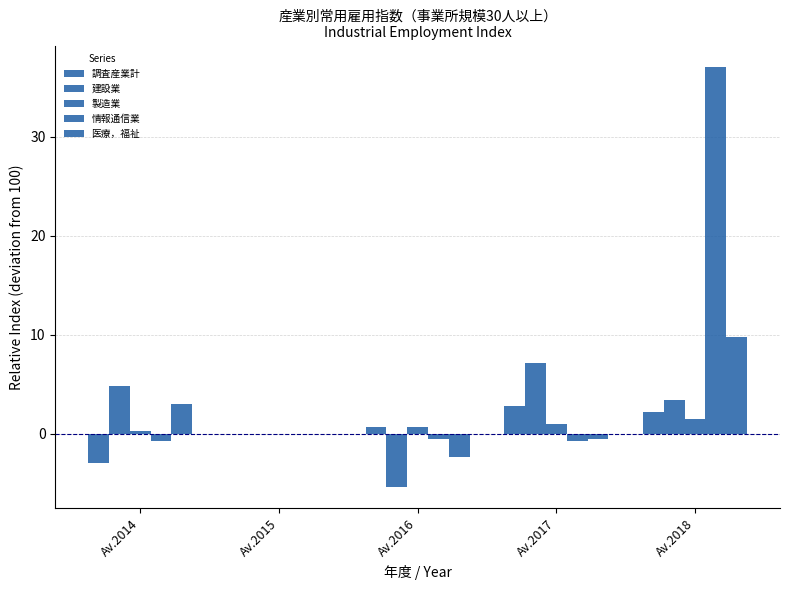

List the labels in order of 医療，福祉 value, smallest first.

Av.2016, Av.2017, Av.2015, Av.2014, Av.2018